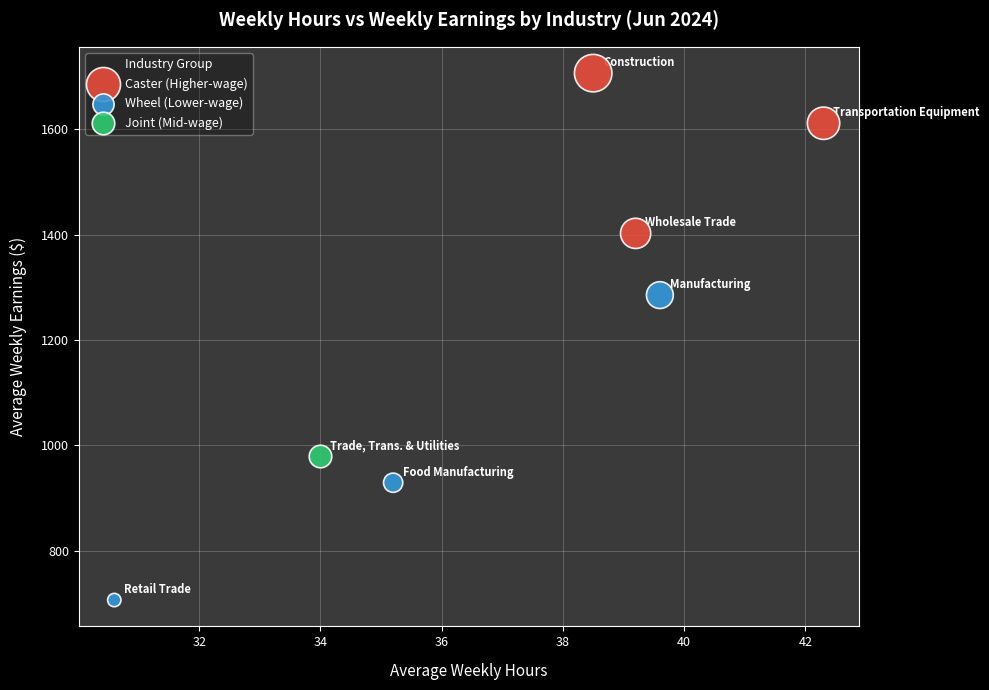

Which series contains the lowest Y value?

Wheel (Lower-wage)